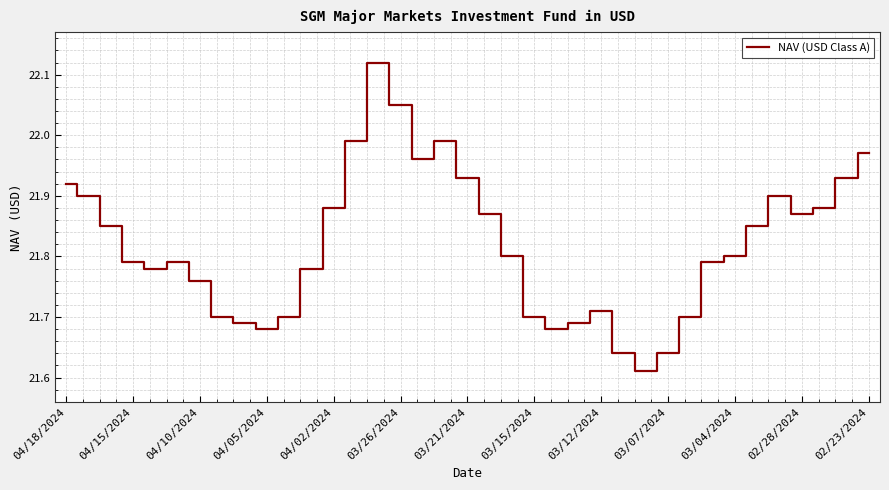

Count the number of data series in this chart.

1